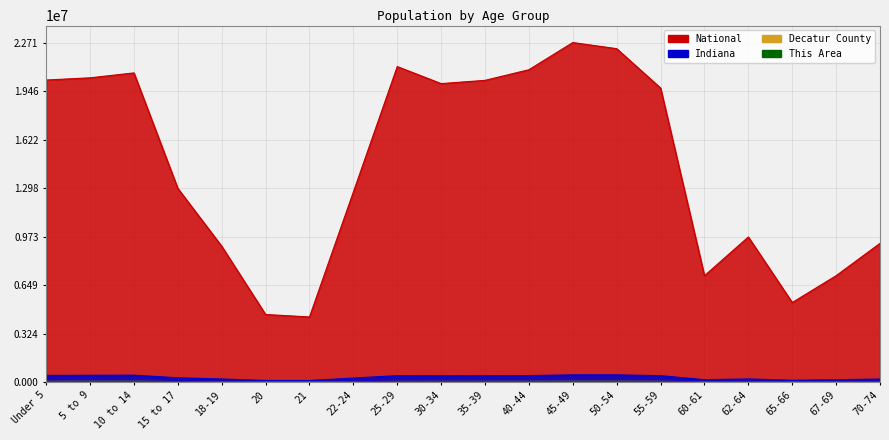

What is the difference between the highest and lowest values at 15 to 17?

12937554